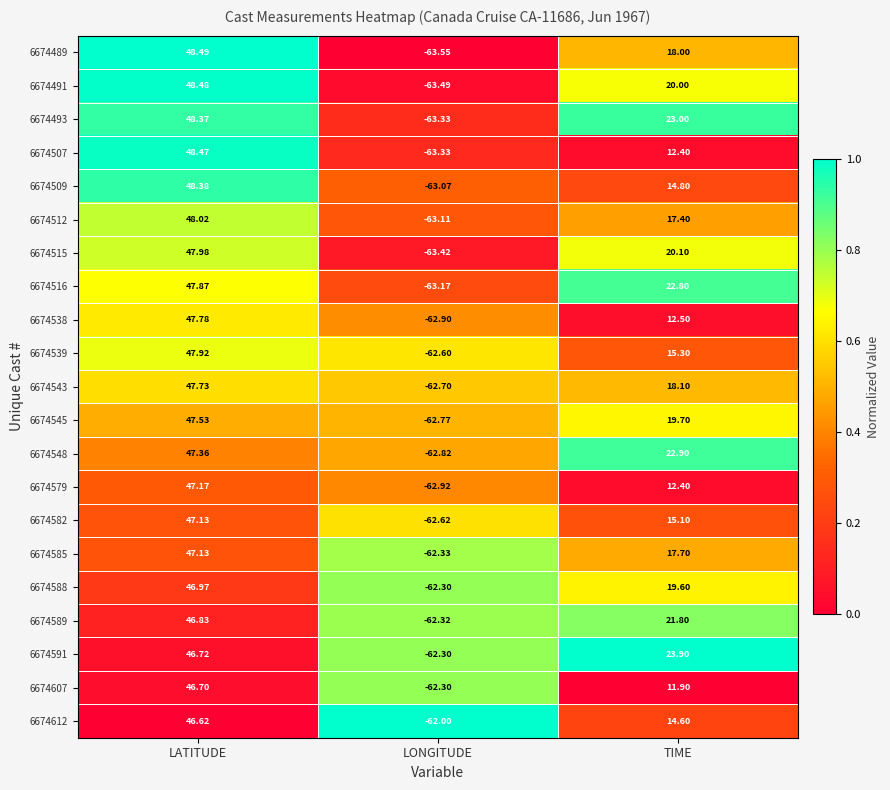

What is the spread (max minus min) of values at TIME?

12.0